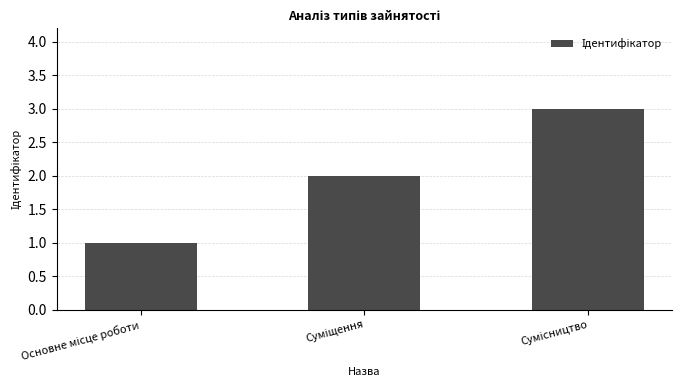

What is the greatest value displayed?

3